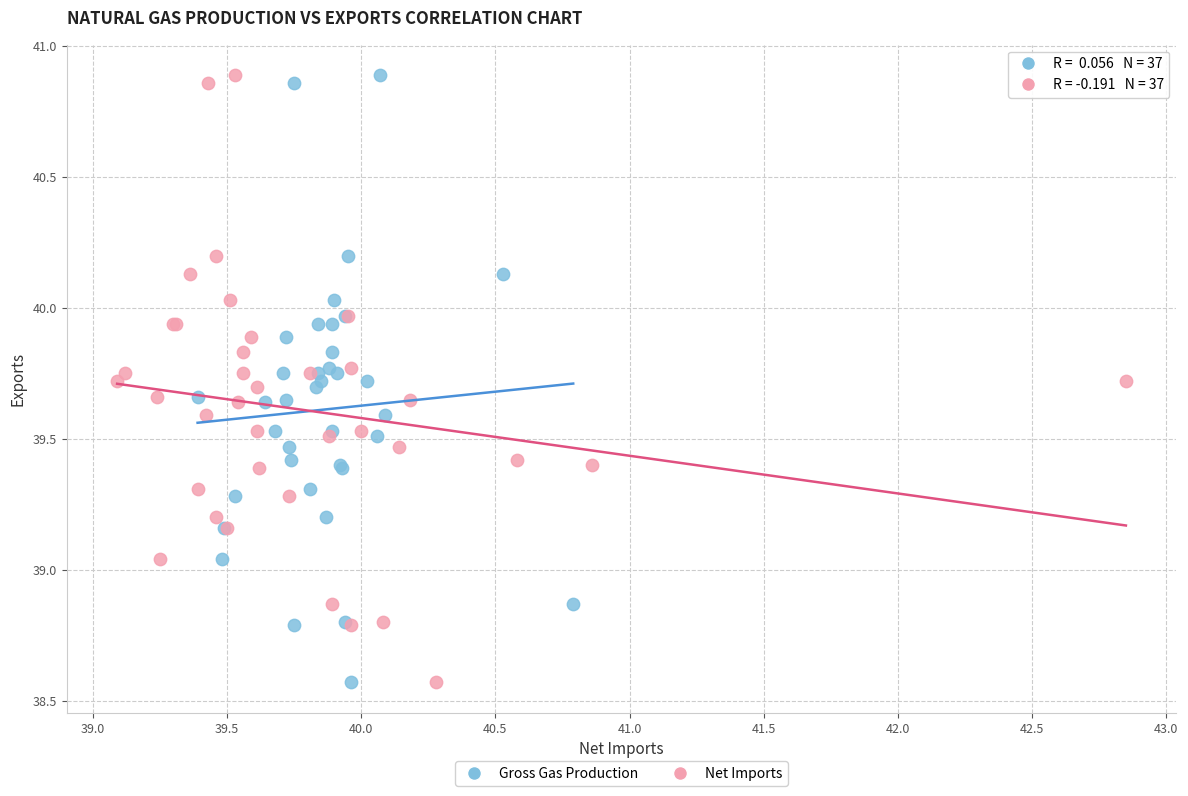

What are all the series names shown in the legend?

Gross Gas Production, Net Imports